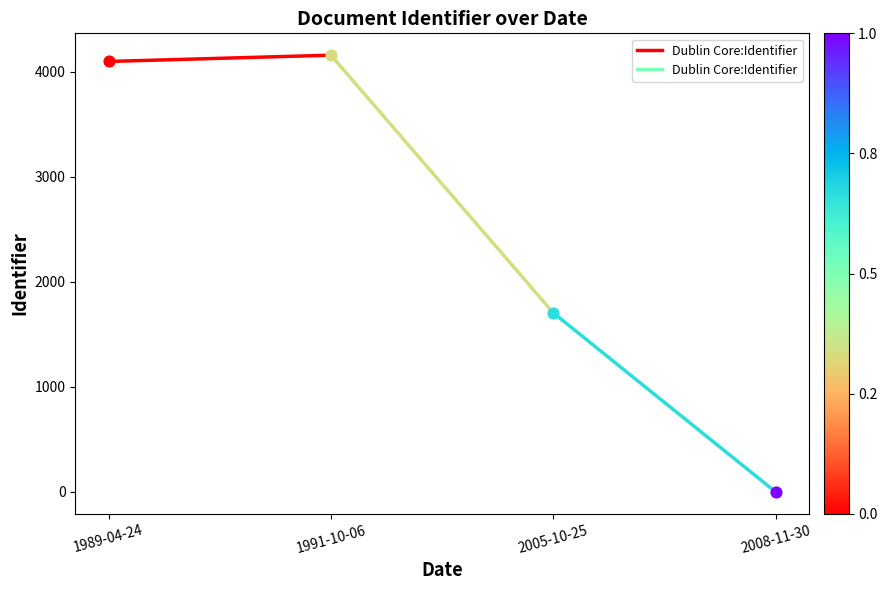

What is the change in value from 1989-04-24 to 1991-10-06?

+60